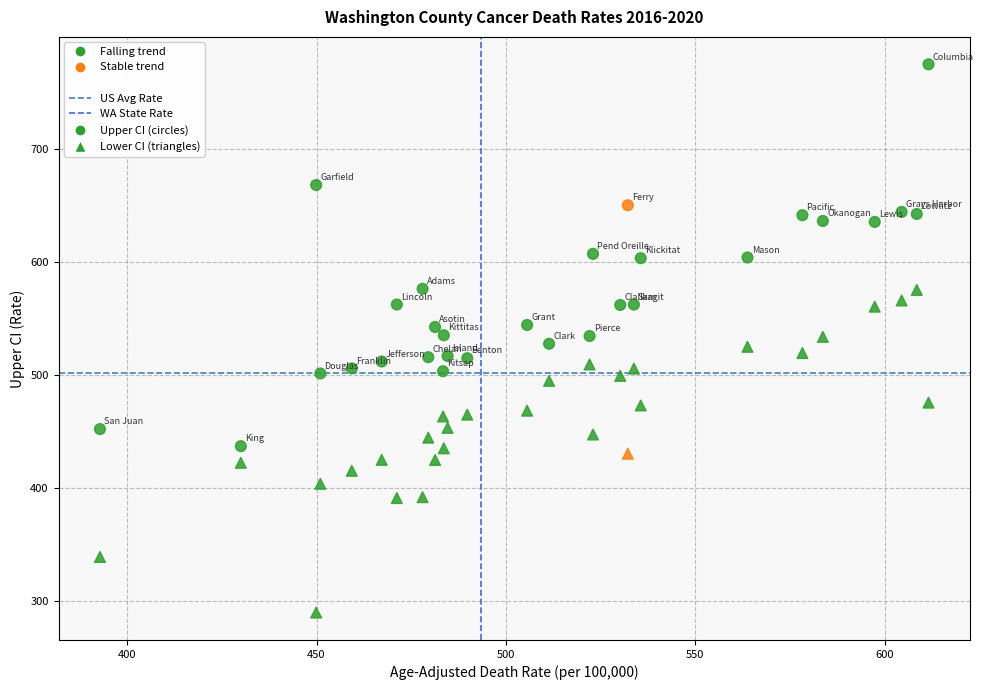

How many points are shown in the scatter plot?

58